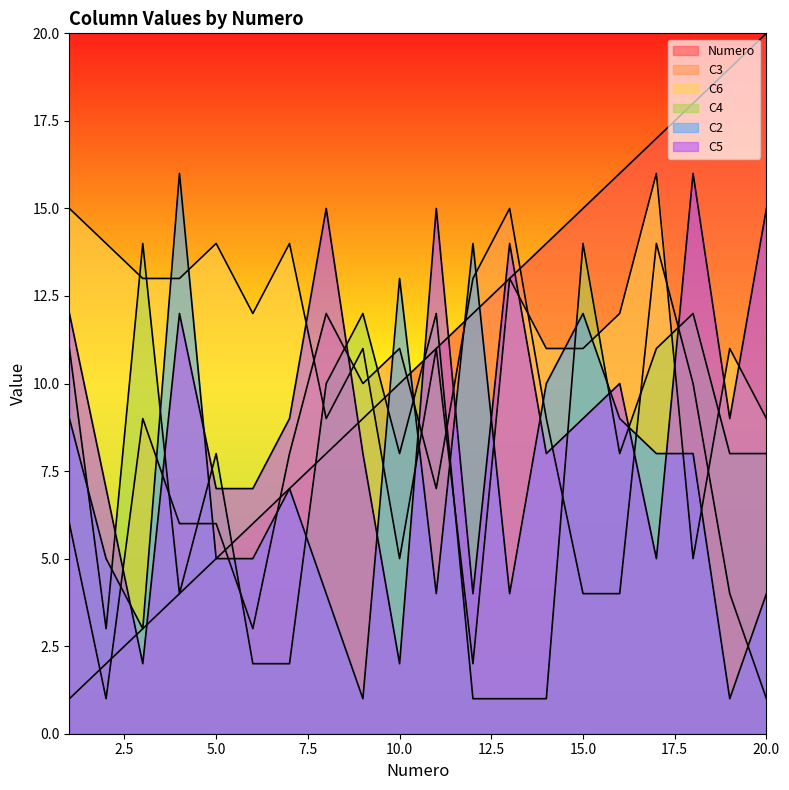

Reading left to right, list all the values displayed in this chart.

Numero: 1	2	3	4	5	6	7	8	9	10	11	12	13	14	15	16	17	18	19	20
C3: 6	1	9	6	6	3	8	12	10	11	7	13	15	9	4	4	14	10	4	1
C6: 15	14	13	13	14	12	14	9	11	5	11	2	13	11	11	12	16	5	11	9
C4: 11	3	14	4	8	2	2	10	12	8	12	1	1	1	14	8	11	12	8	8
C2: 9	5	3	16	5	5	7	4	1	13	4	14	4	10	12	9	8	8	1	4
C5: 12	7	2	12	7	7	9	15	8	2	15	4	14	8	9	10	5	16	9	15